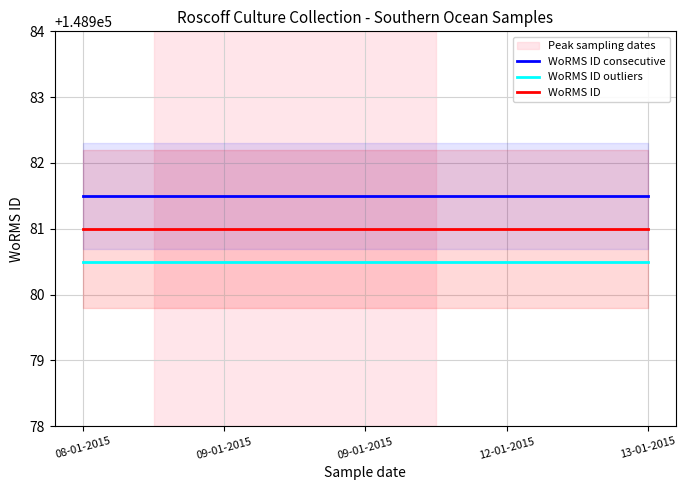

Between 12-01-2015 and 13-01-2015, which series saw the biggest shift?

WoRMS ID consecutive